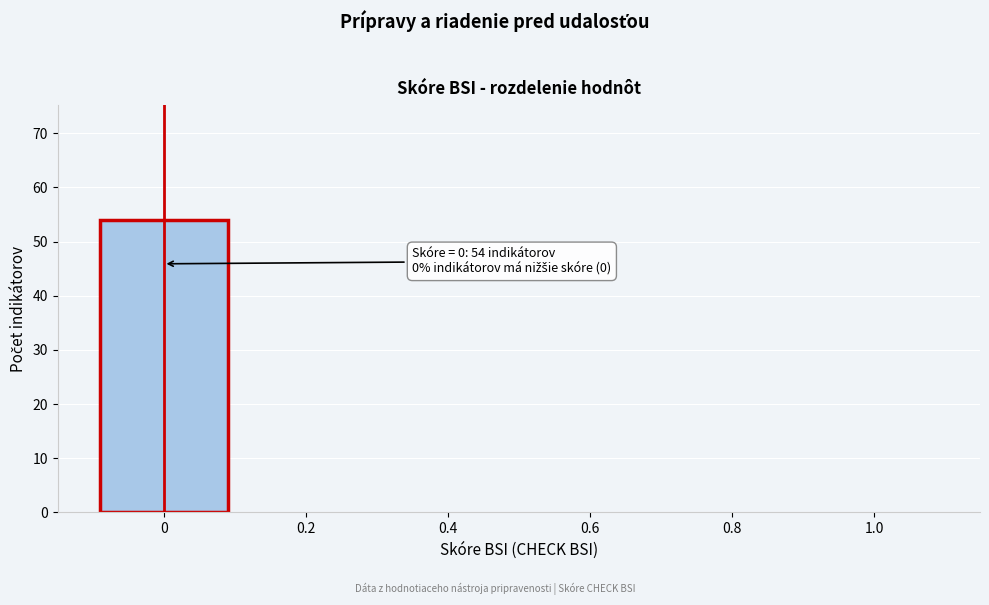

Reading left to right, transcribe all the data shown in this chart.

0=54	0.2=0	0.4=0	0.6=0	0.8=0	1.0=0